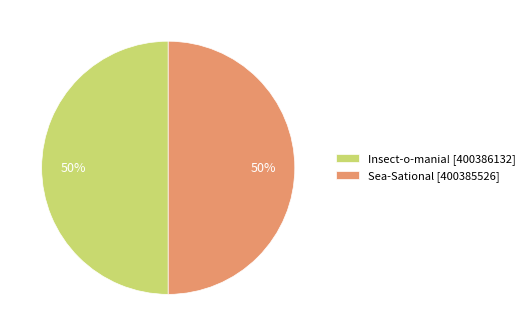

True or false: Sea-Sational [400385526] accounts for 50% of the total.

True